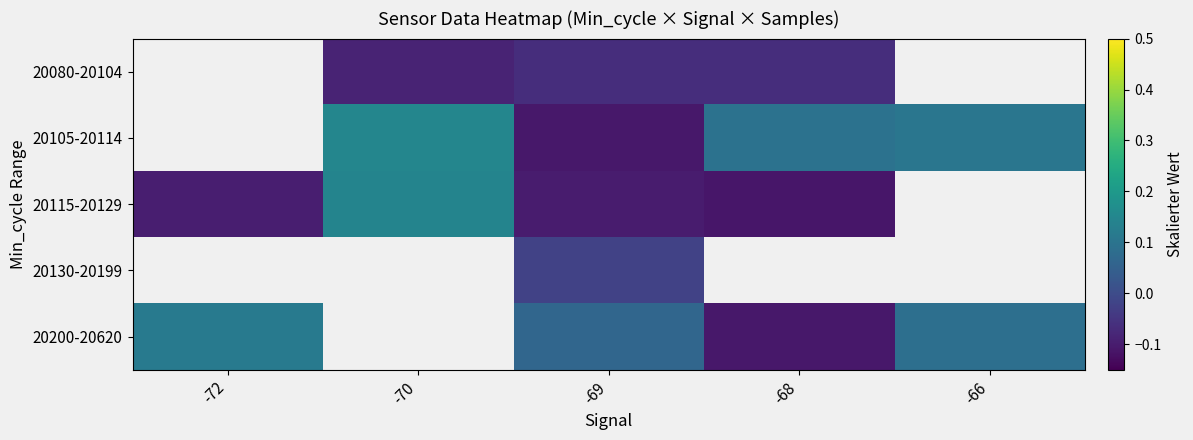

Rank the categories by 20130-20199 value from highest to lowest.

-72, -70, -69, -68, -66